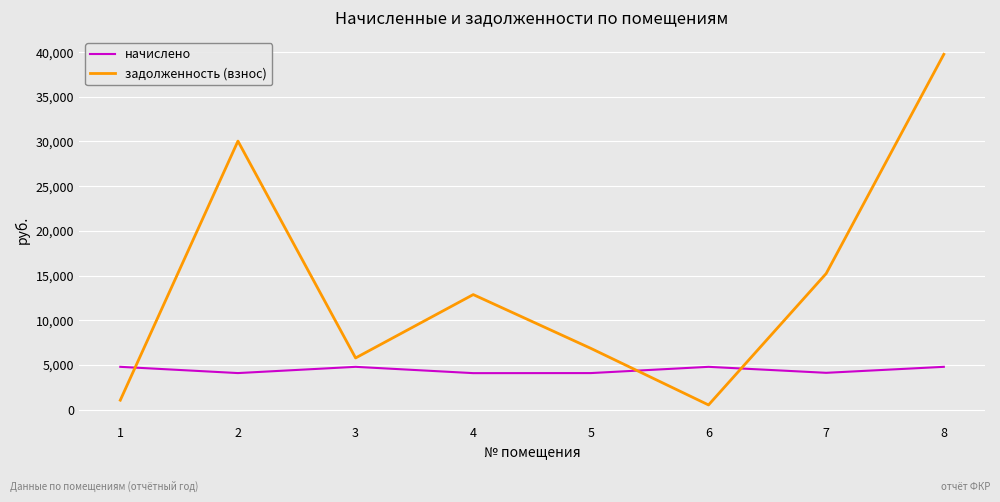

How many times do начислено and задолженность (взнос) cross each other?

3